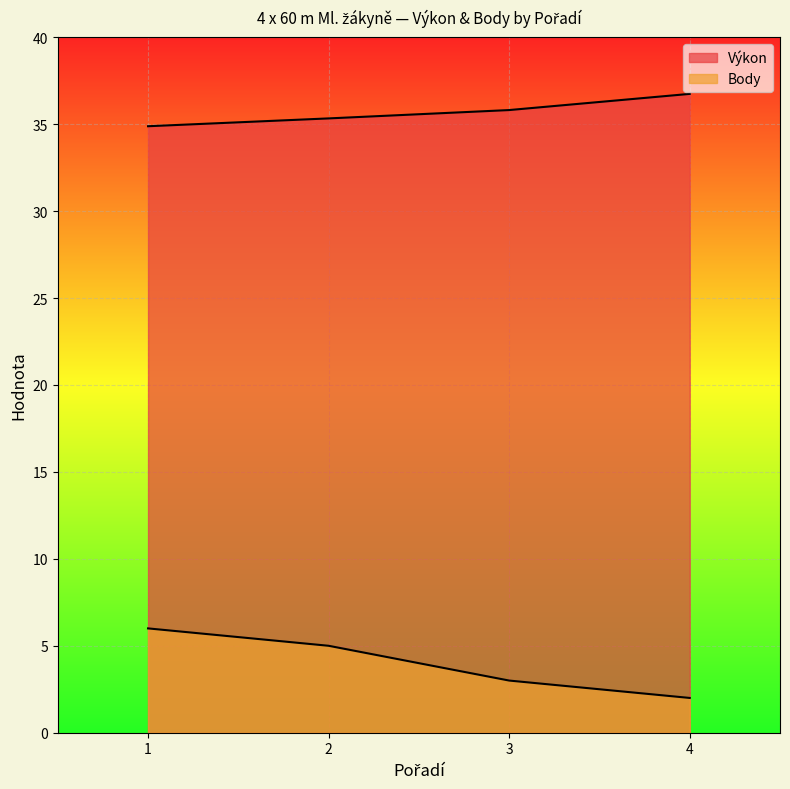

What is the value of the Body point at the 1st from the left?

6.0